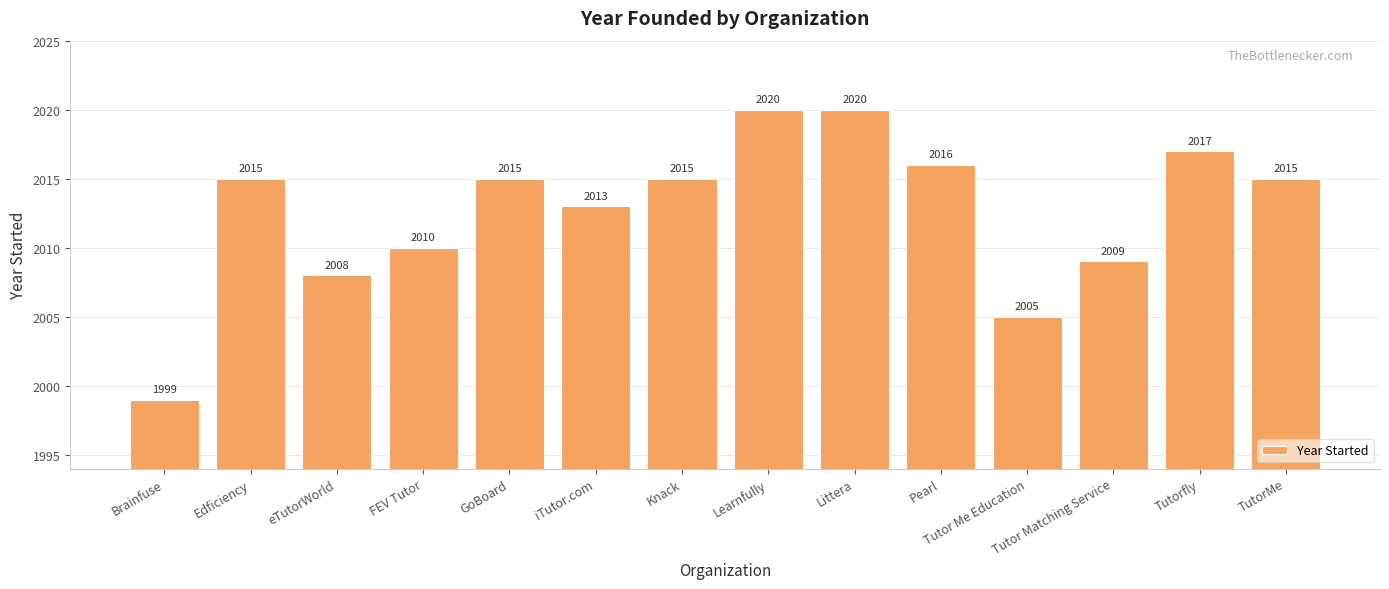

What is the maximum value shown in the chart?

2020